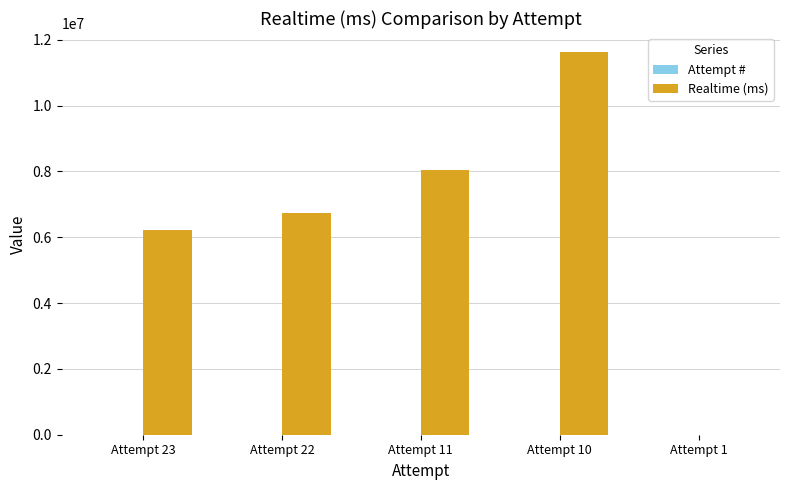

How many series are shown in this chart?

2